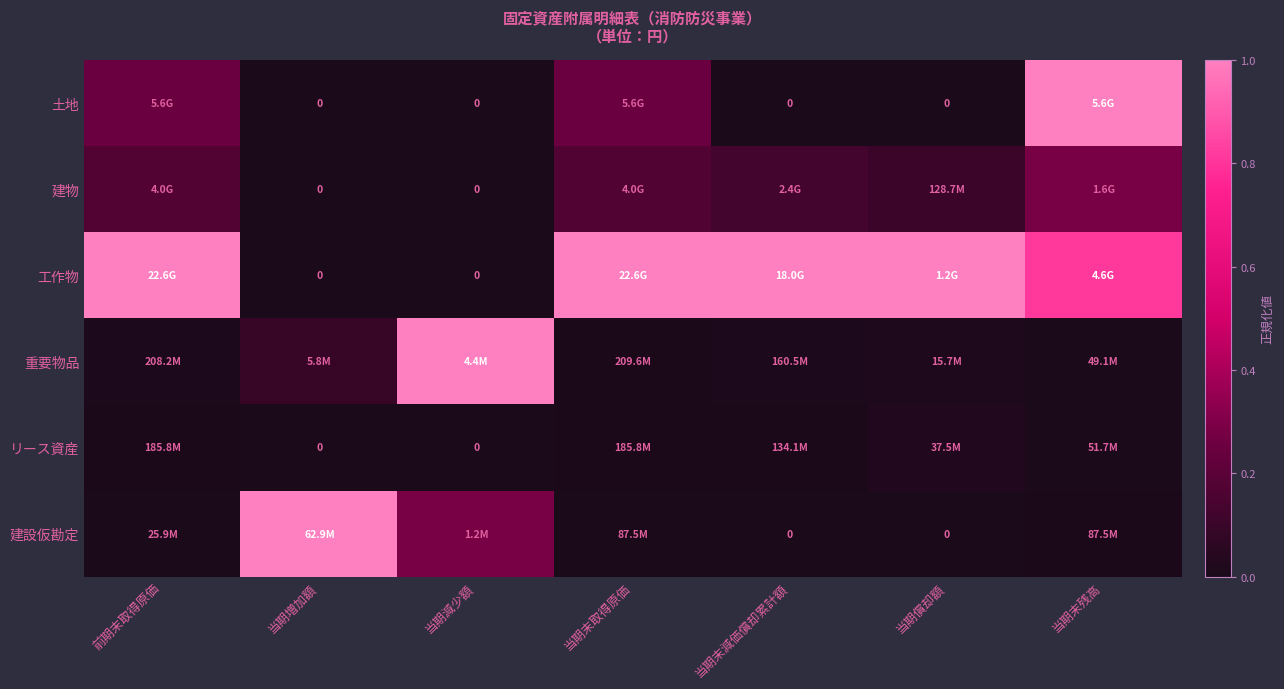

List the labels in order of 土地 value, largest first.

当期末残高, 前期末取得原価, 当期末取得原価, 当期増加額, 当期減少額, 当期末減価償却累計額, 当期償却額